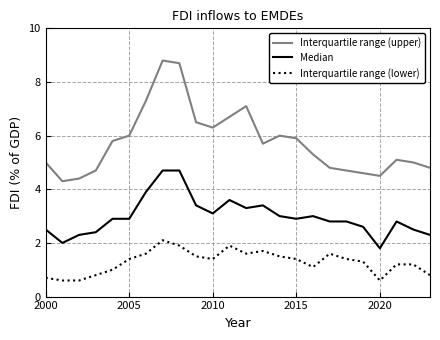

List the series in order of their peak value, lowest first.

Interquartile range (lower), Median, Interquartile range (upper)